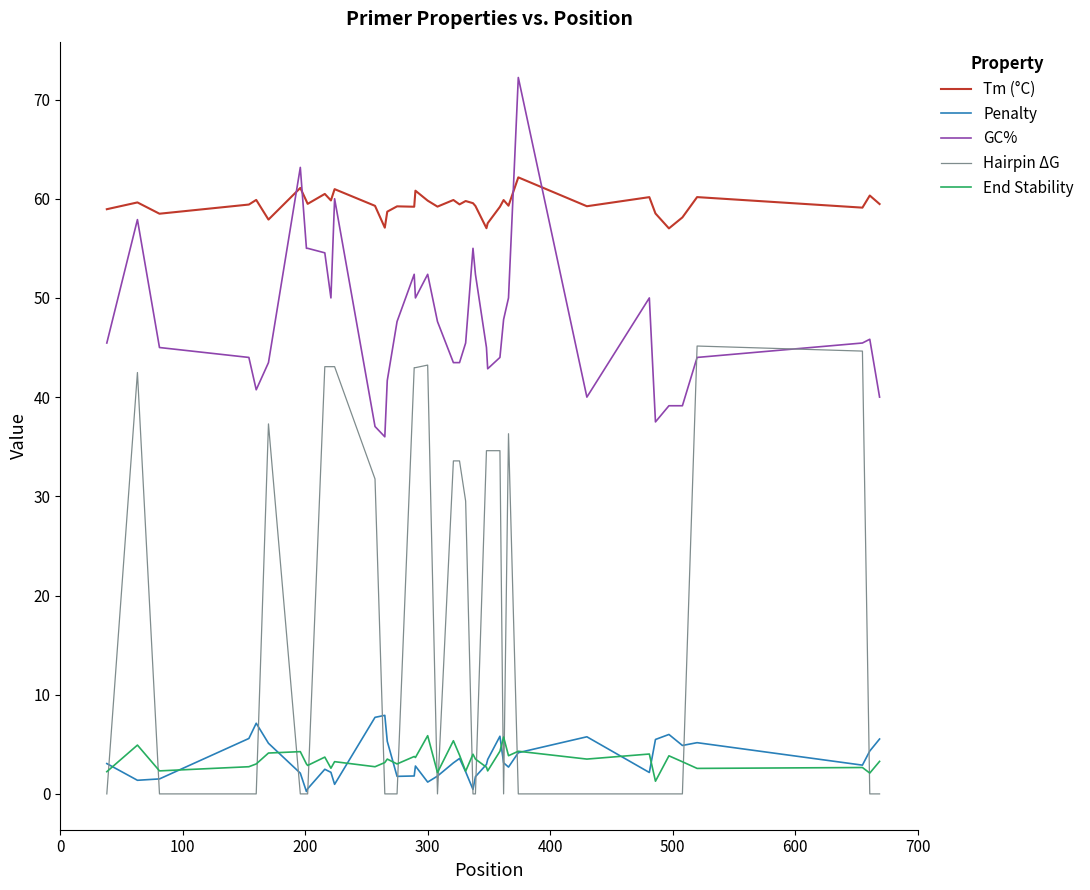

Which series has the largest range (max minus min)?

Hairpin ΔG